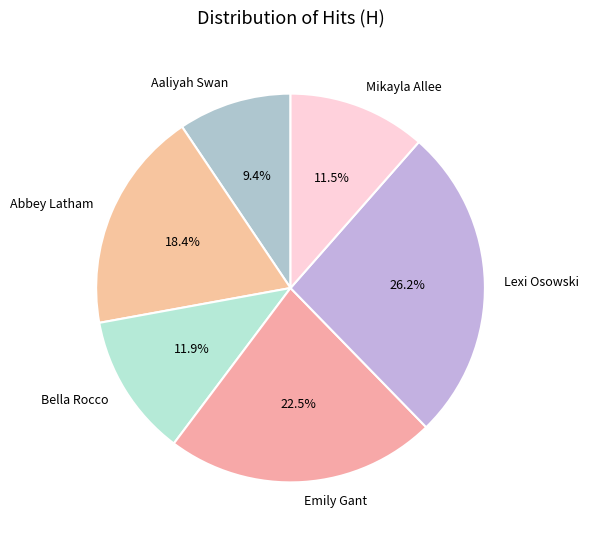

Which category has the smallest portion of the pie?

Aaliyah Swan